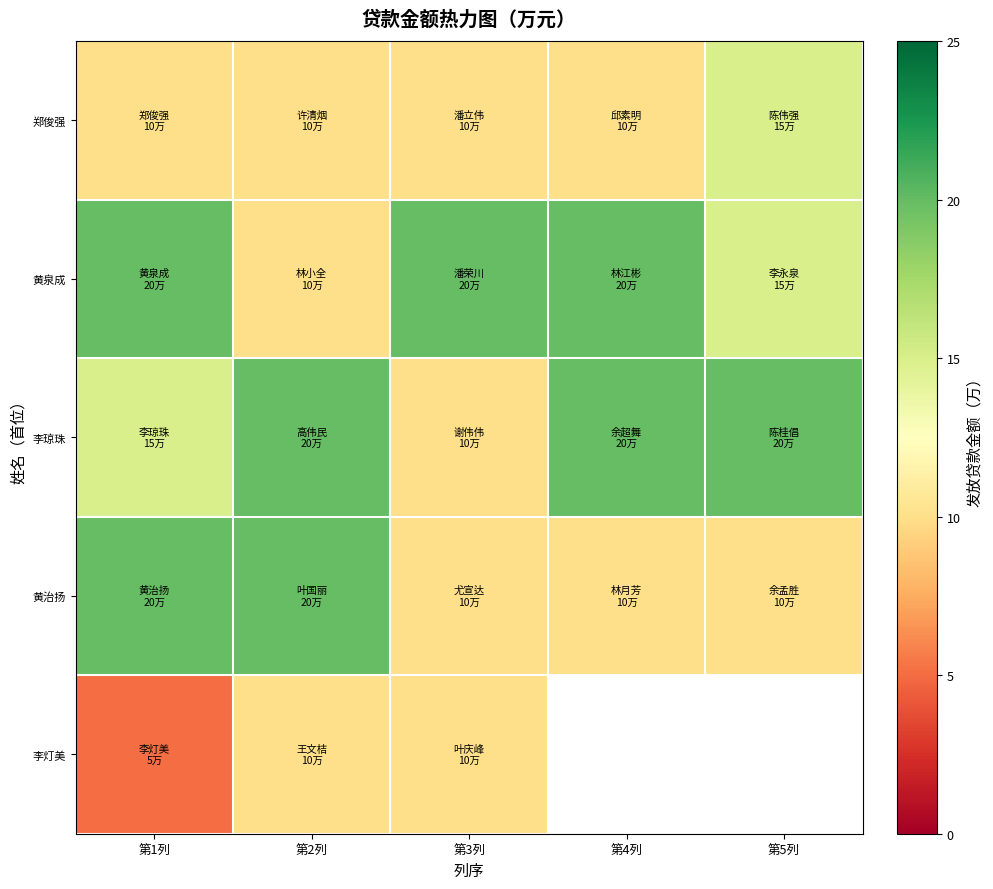

What is the total value across all series at 第3列?

60.0